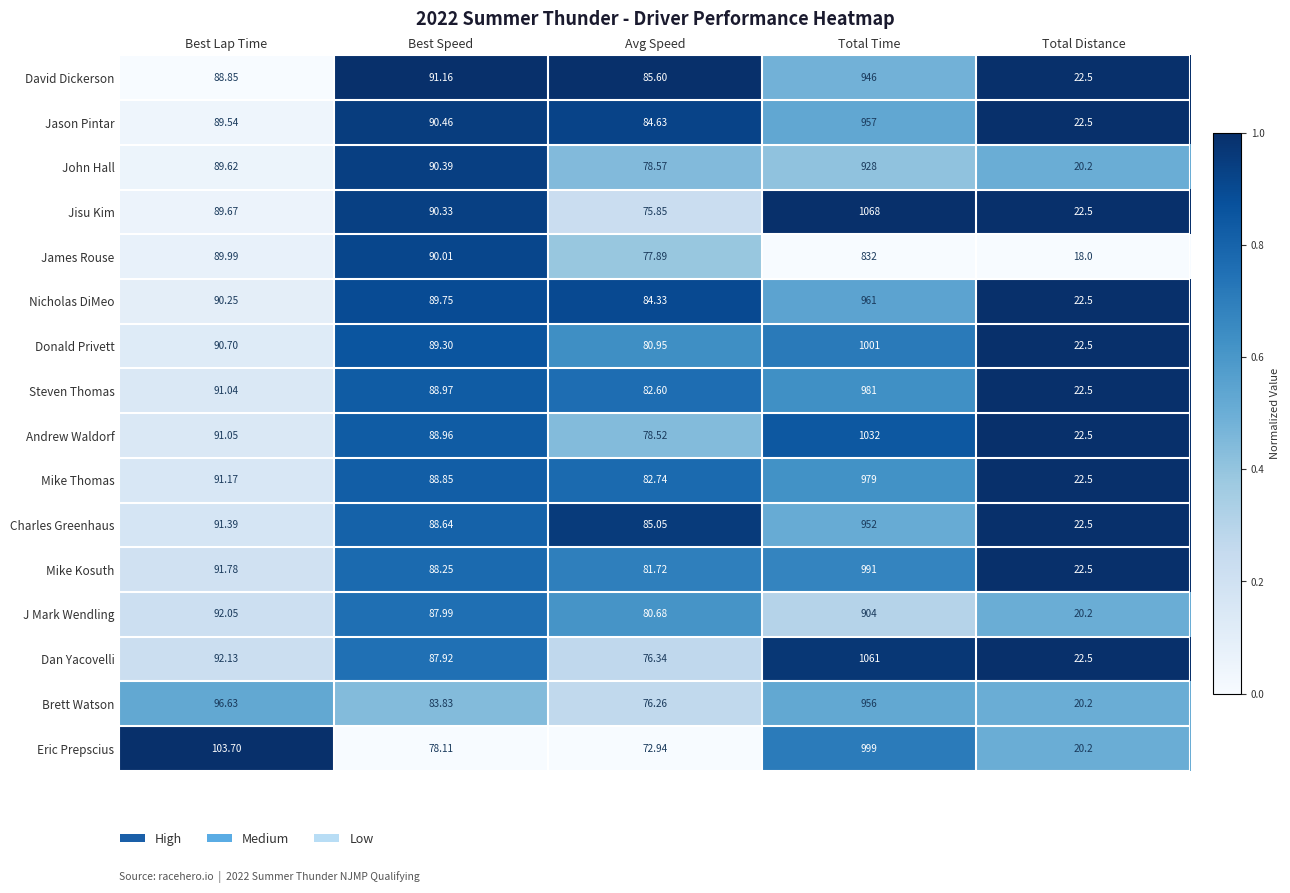

List the series in order of their peak value, highest first.

Jisu Kim, Dan Yacovelli, Andrew Waldorf, Donald Privett, Eric Prepscius, Mike Kosuth, Steven Thomas, Mike Thomas, Nicholas DiMeo, Jason Pintar, Brett Watson, Charles Greenhaus, David Dickerson, John Hall, J Mark Wendling, James Rouse